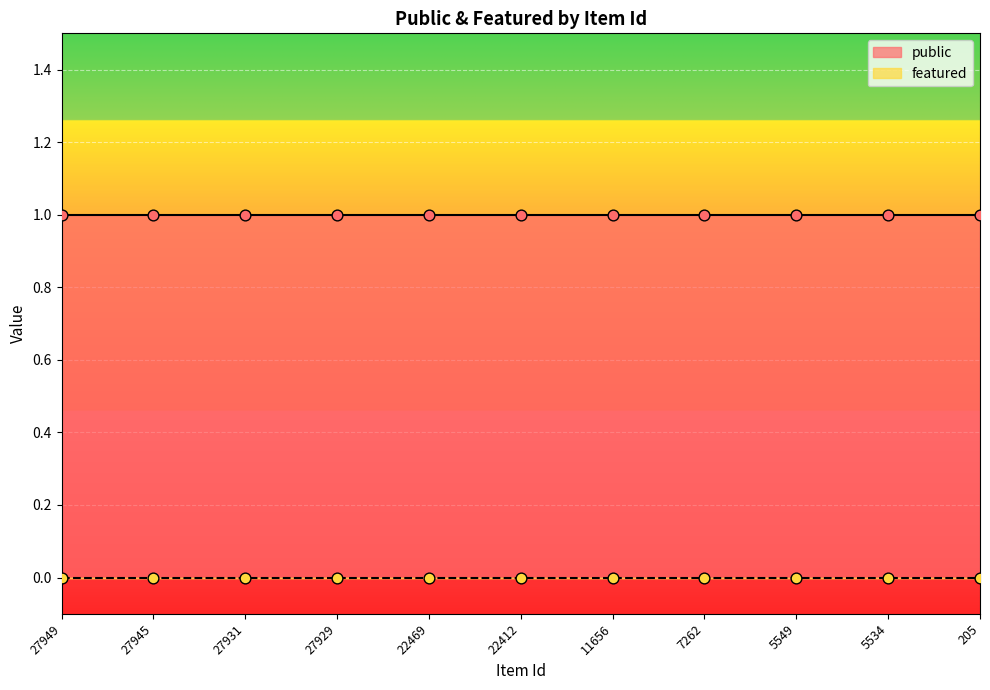

Which series contains the highest Y value?

public